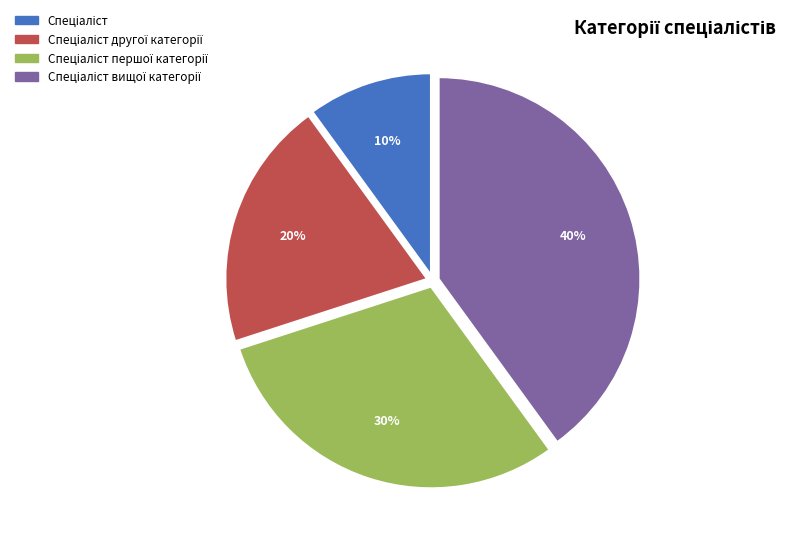

To the nearest percent, what is the average slice percentage?

25%